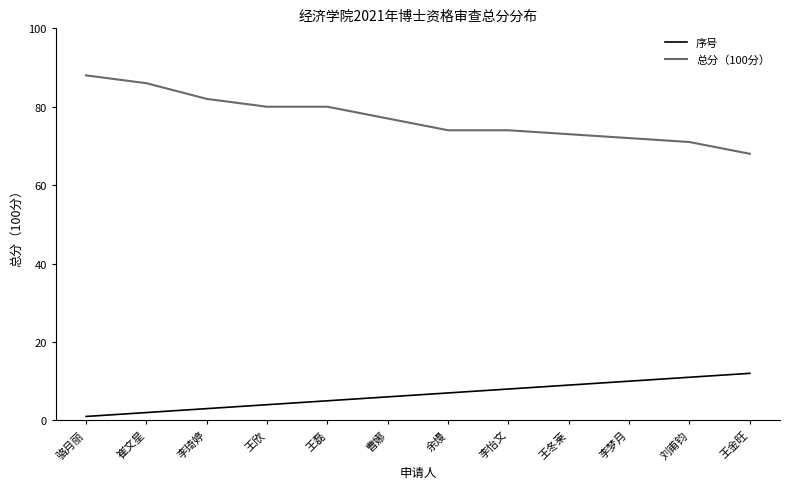

At which label is 序号 closest to 6?

曹娜